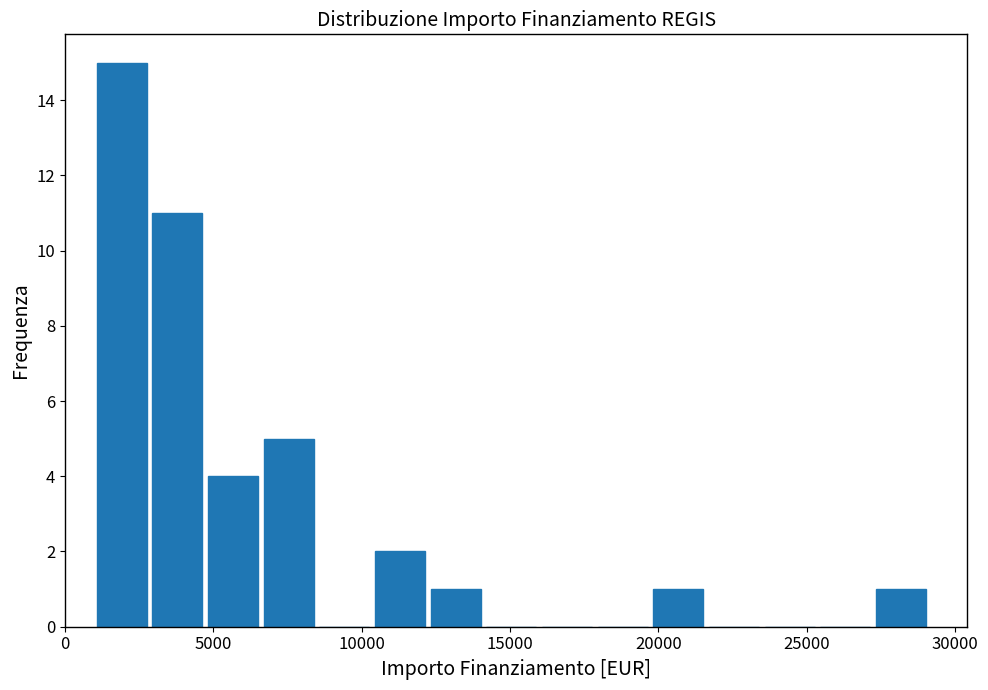

Read against the x-axis, roughly where is the centre of the tallest bar?

2000